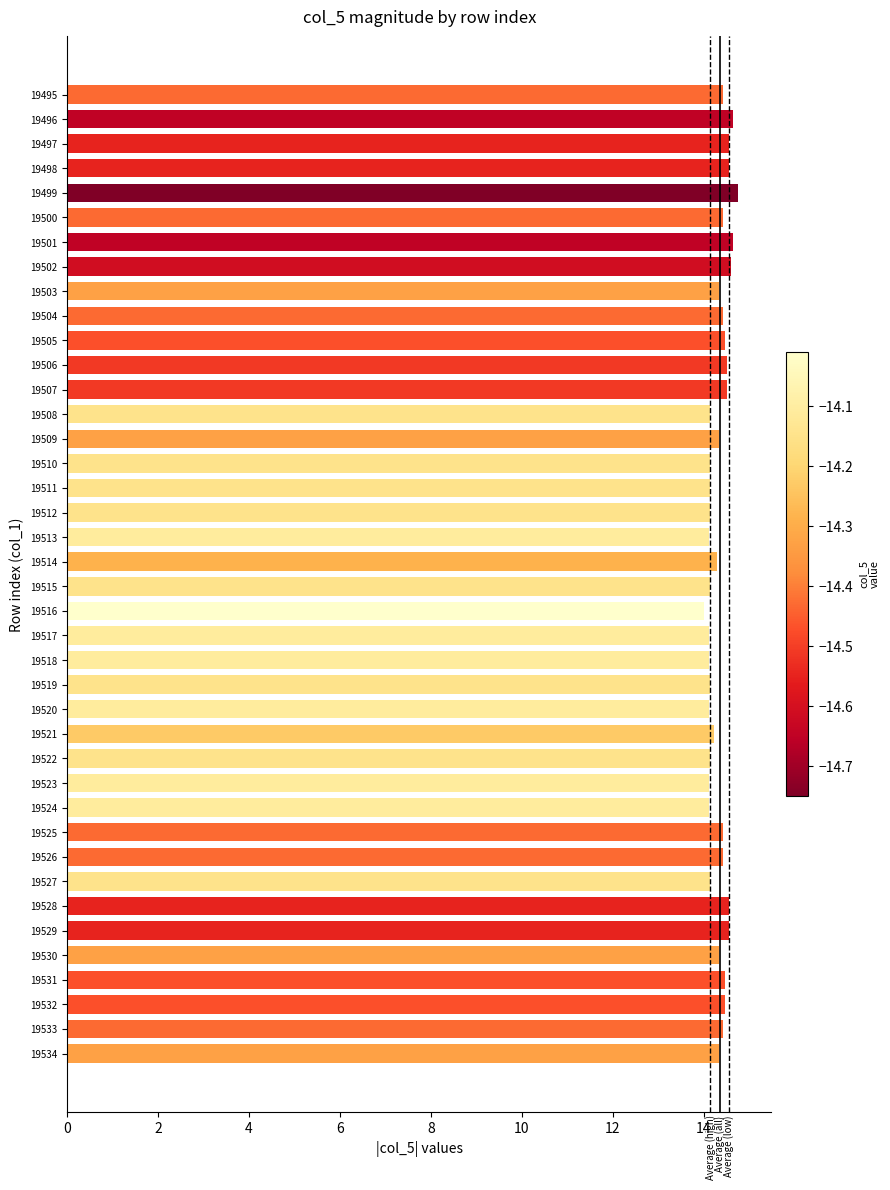

What is the difference between the maximum and minimum values?

0.7